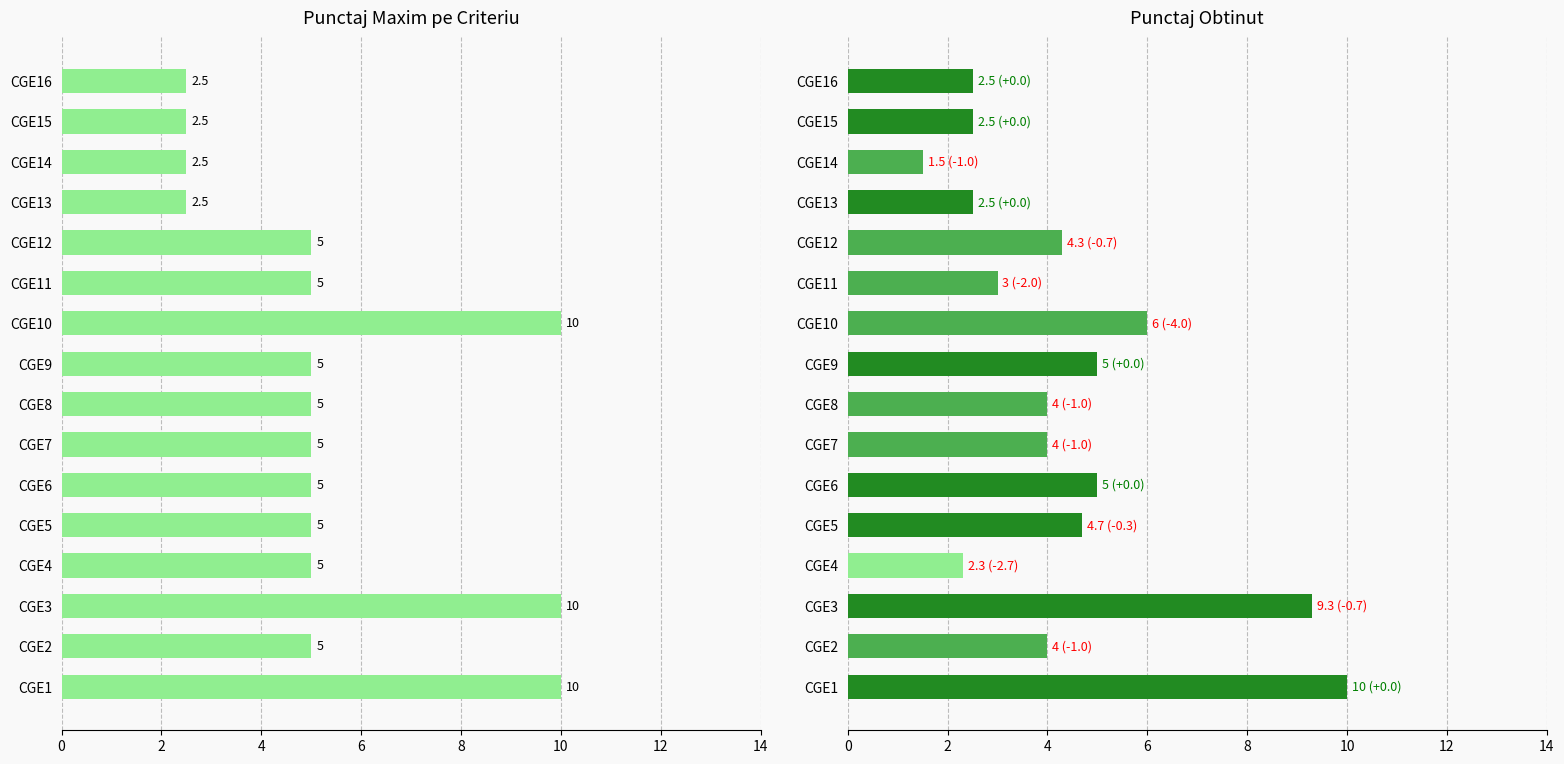

What is the sum of all punctajul maxim pe criteriu values?

85.0